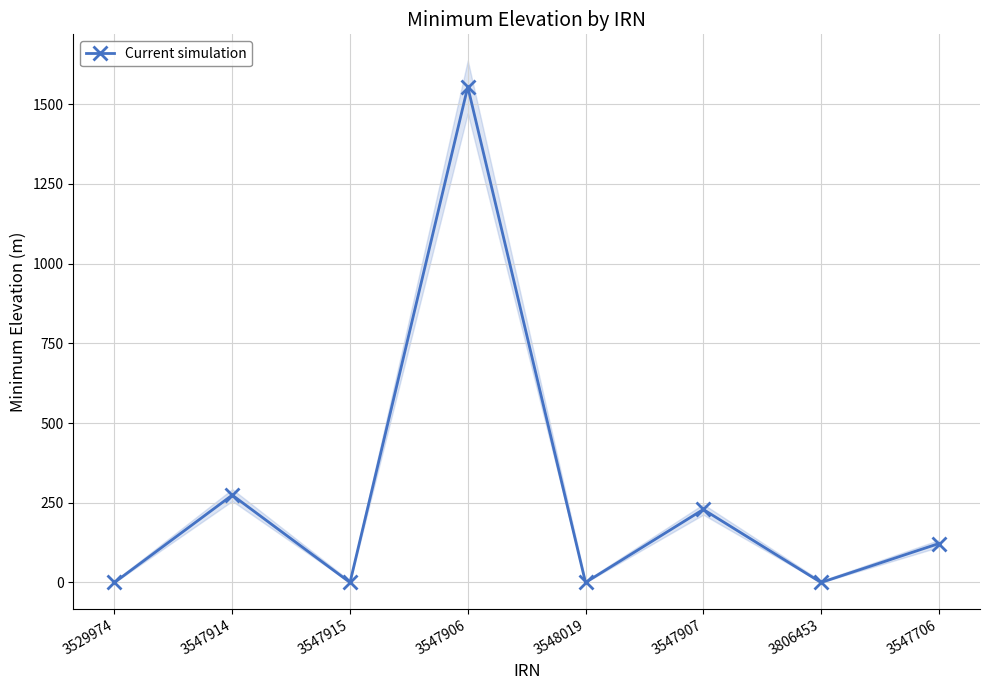

Reading left to right, what are all the values shown in this chart?

3529974=0	3547914=274	3547915=0	3547906=1554	3548019=0	3547907=229	3806453=0	3547706=122